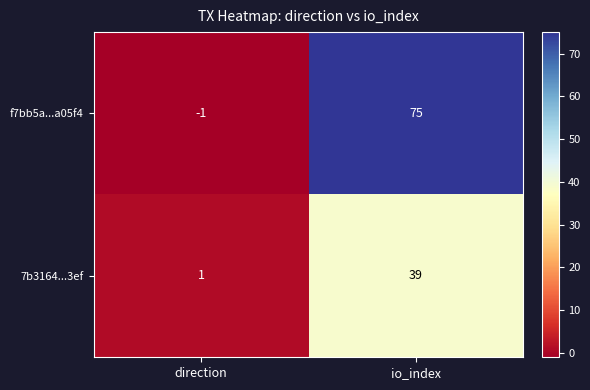

What is the total value across all series at io_index?

114